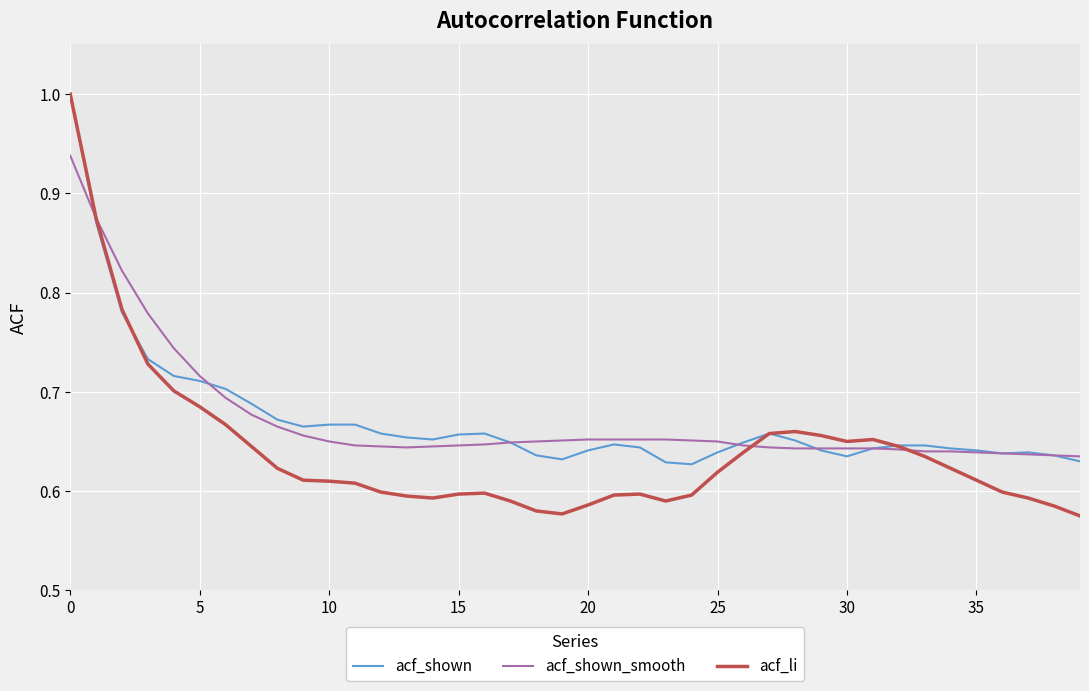

What is the greatest value displayed?

1.0